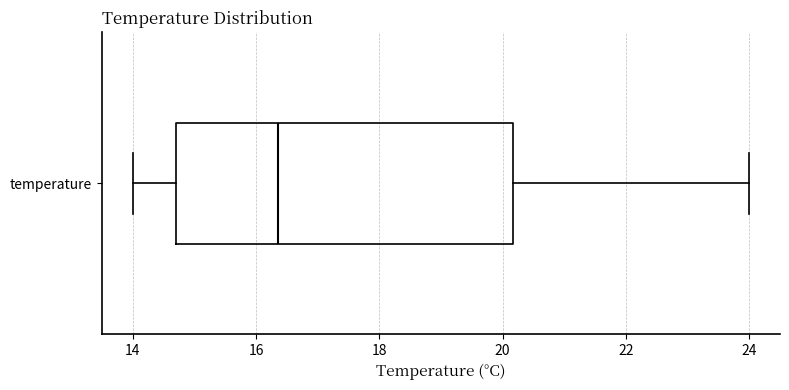

Transcribe this box plot: give where the median line is, the range the box spans, and where the two whiskers end, as read against the x-axis. The values are not printed on the chart, so give them approximately, as read against the axis.

median 16.4, box 14.8 to 20.2, whiskers 14.0 to 24.0